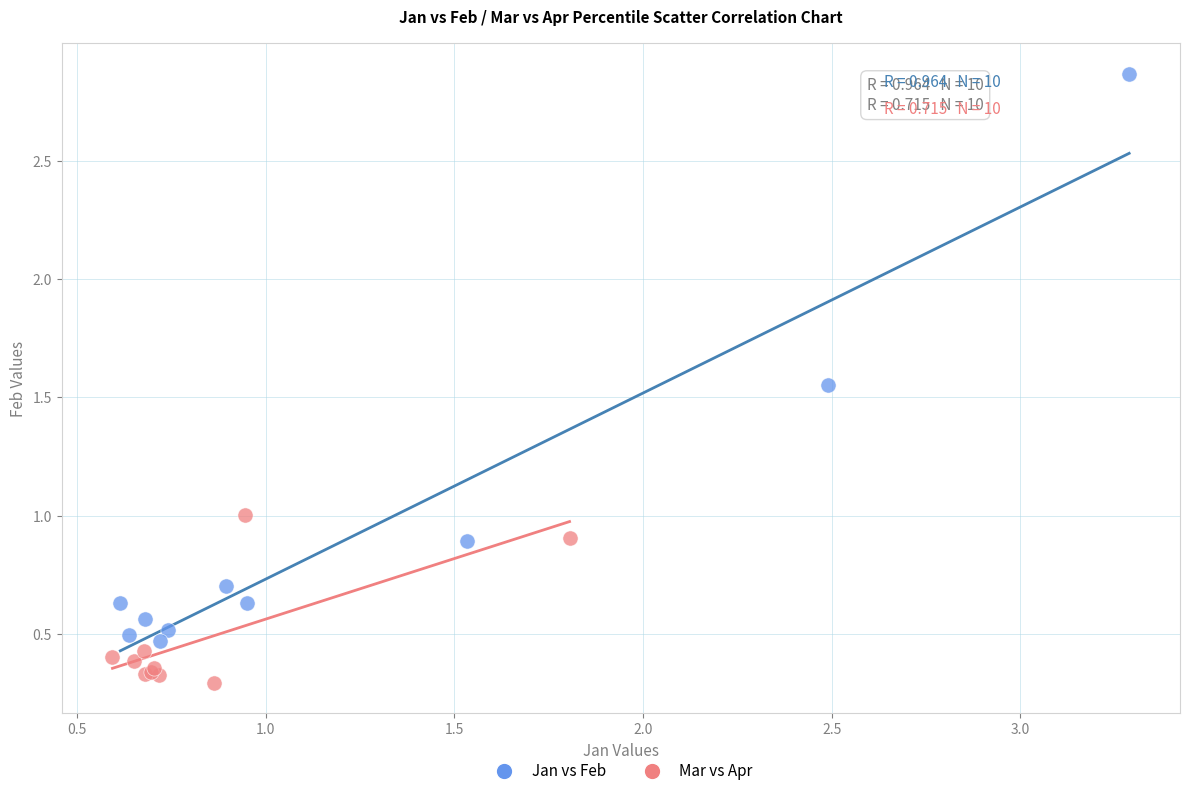

Which series reaches the minimum Y coordinate?

Mar vs Apr